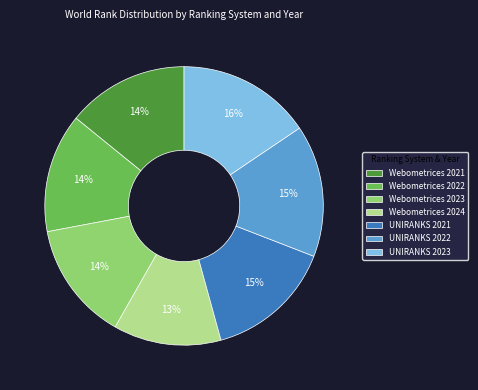

Approximately how many times larger is the value at Webometrices 2021 compared to UNIRANKS 2023?

0.9